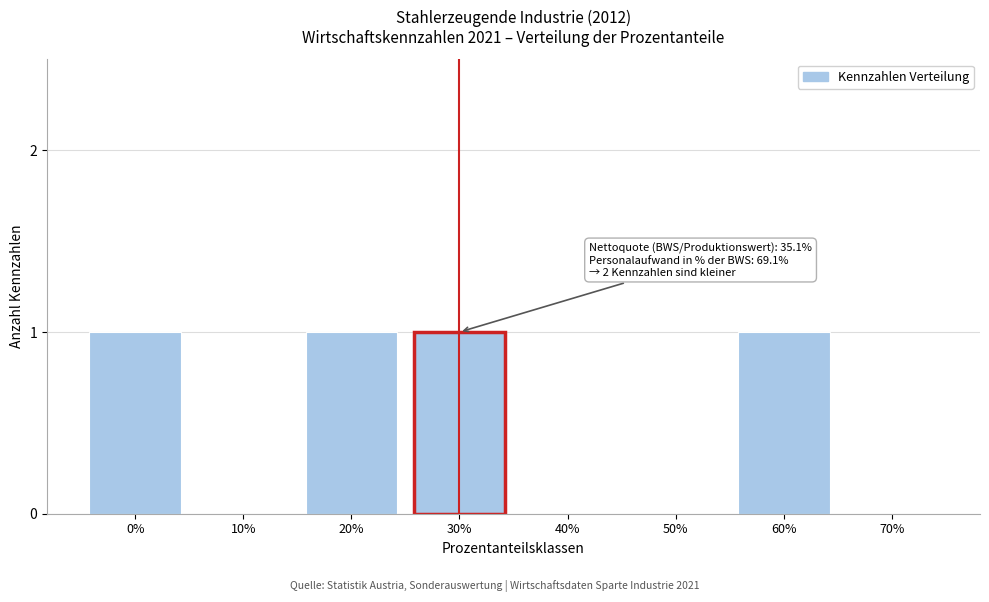

Reading right to left, list all the values displayed in this chart.

70%=0	60%=1	50%=0	40%=0	30%=1	20%=1	10%=0	0%=1